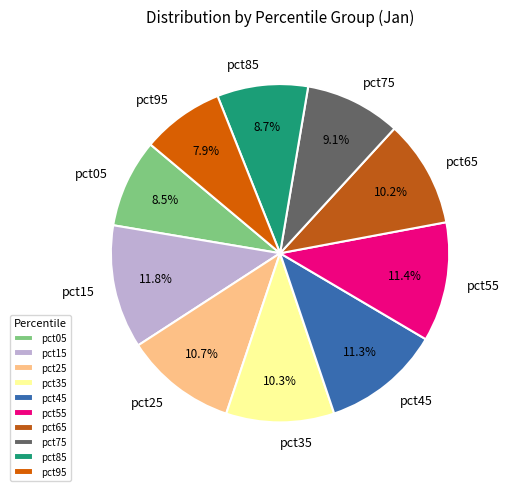

Between pct75 and pct15, which is larger?

pct15